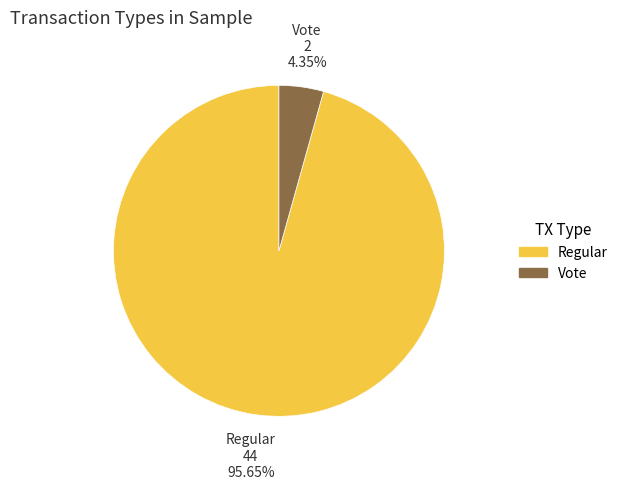

To the nearest percent, what is the difference between the Vote and Regular slice percentages?

91%